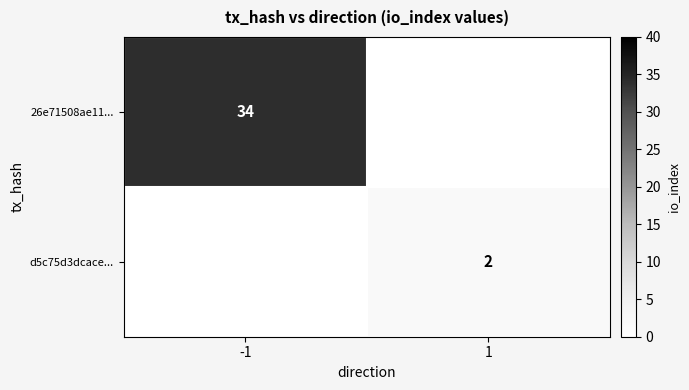

Is it true that 26e71508ae11... equals 19 at -1?

False